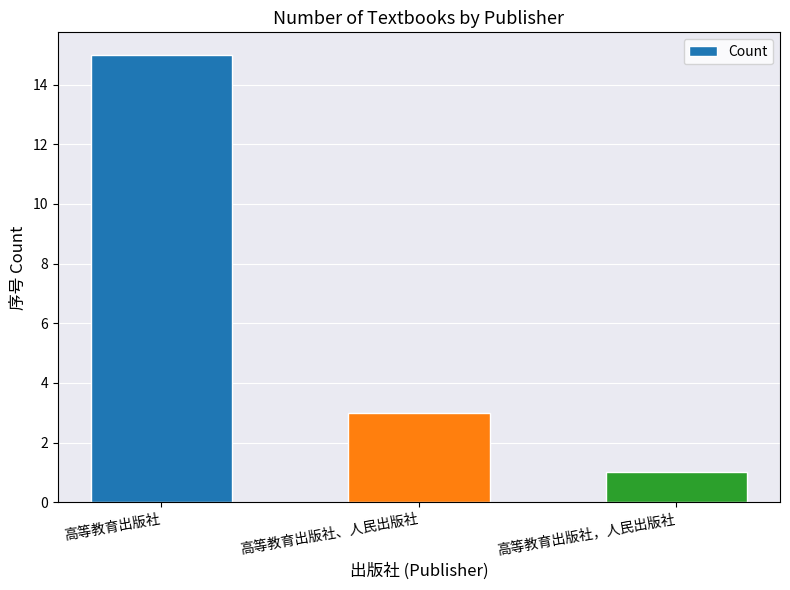

What is the minimum value shown in the chart?

1